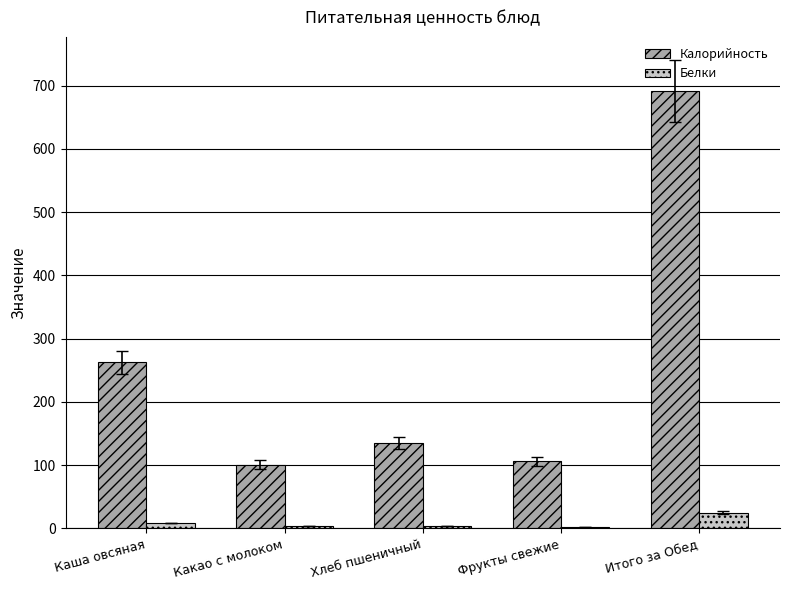

Which series changed the most between Хлеб пшеничный and Итого за Обед?

Калорийность